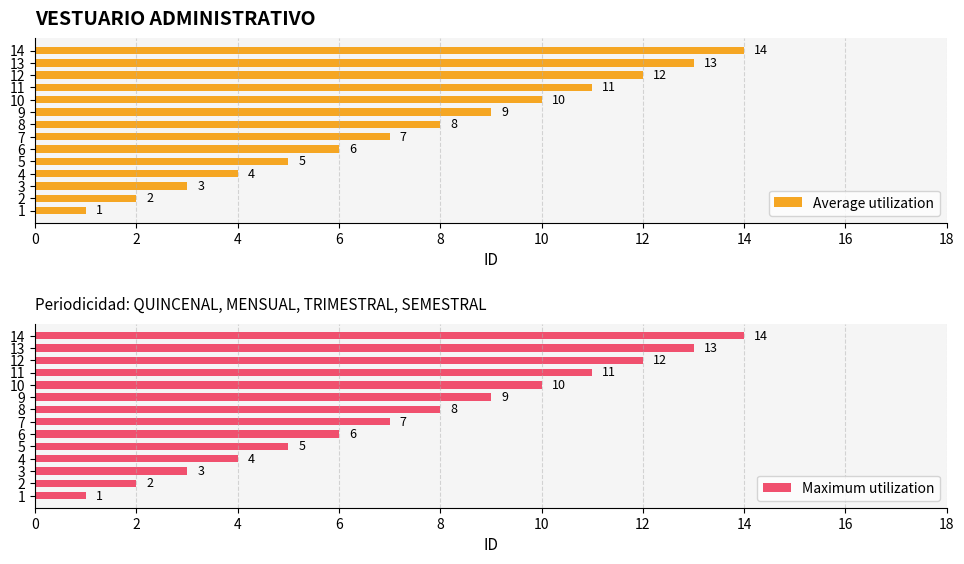

What is the difference between the second highest and minimum values in the Average utilization series?

12